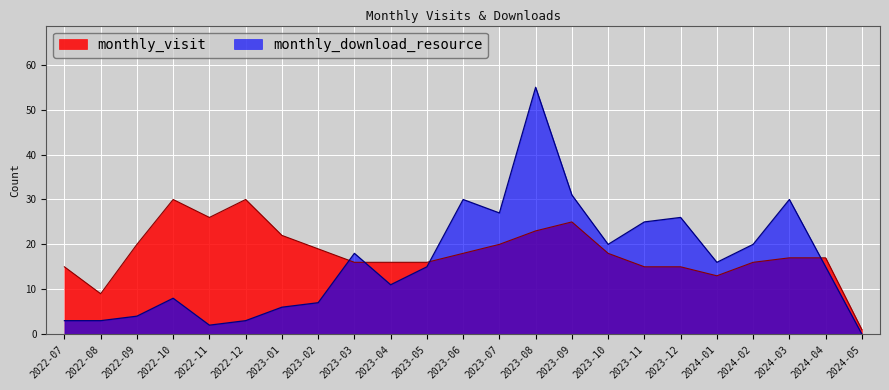

Reading right to left, extract all data points from this chart.

monthly_visit: 1	17	17	16	13	15	15	18	25	23	20	18	16	16	16	19	22	30	26	30	20	9	15
monthly_download_resource: 0	15	30	20	16	26	25	20	31	55	27	30	15	11	18	7	6	3	2	8	4	3	3